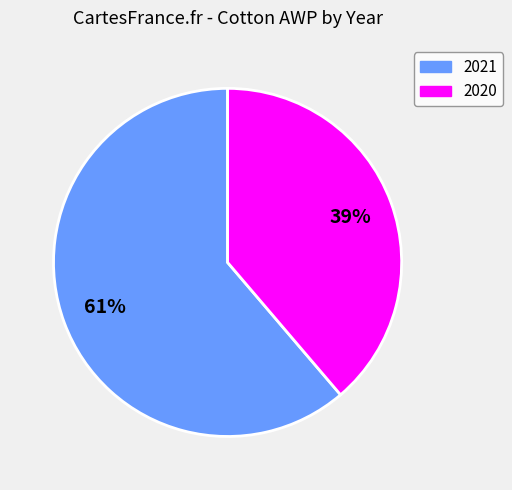

Is there a majority slice in this chart?

Yes